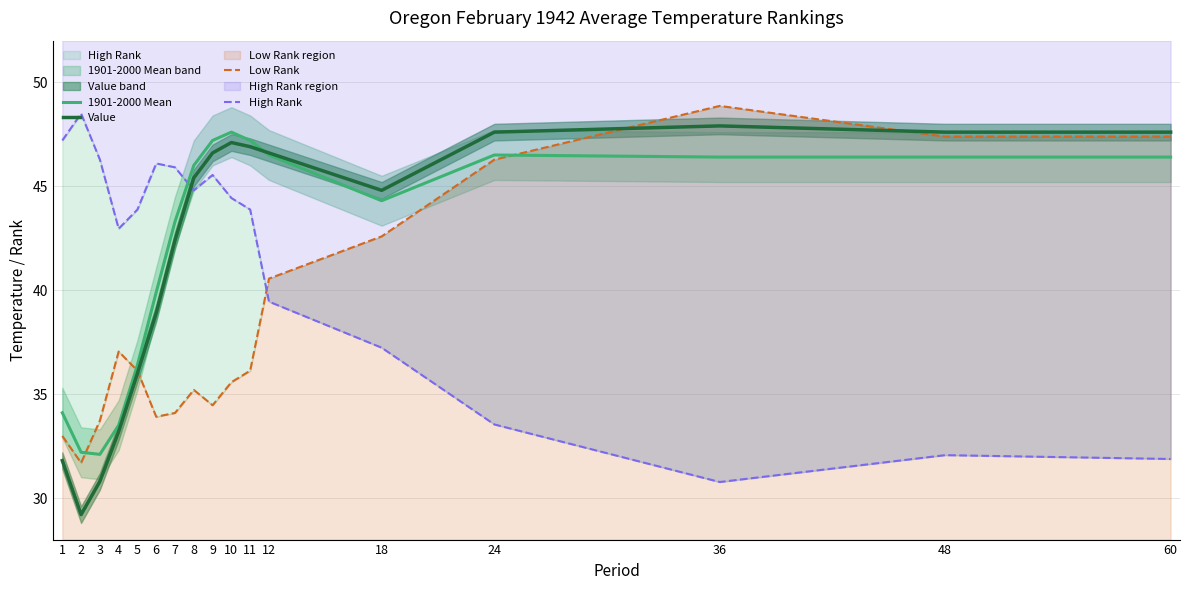

What is the average value of the 1901-2000 Mean series?

42.1